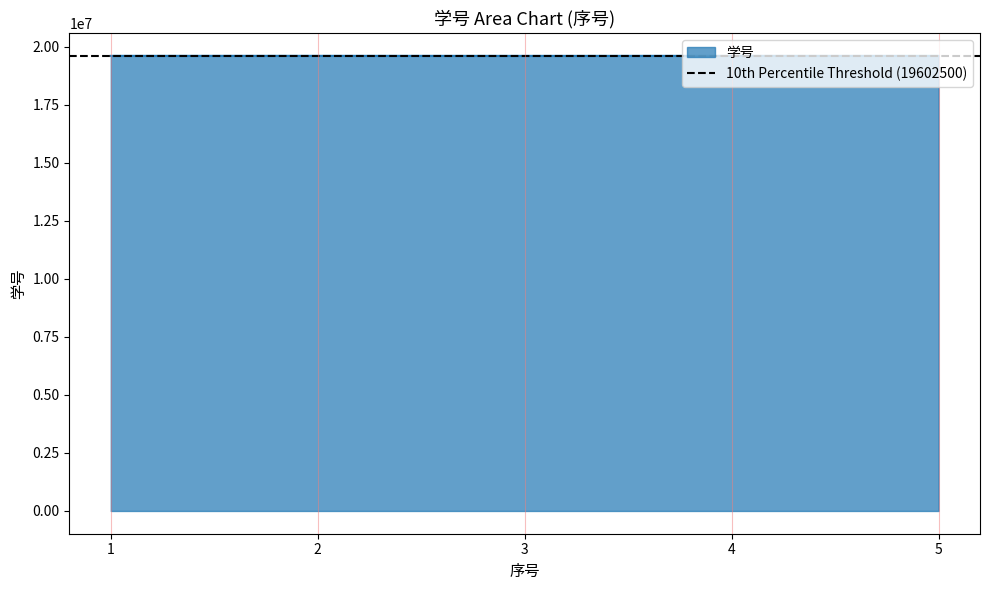

At which label is the value closest to 19602886?

1